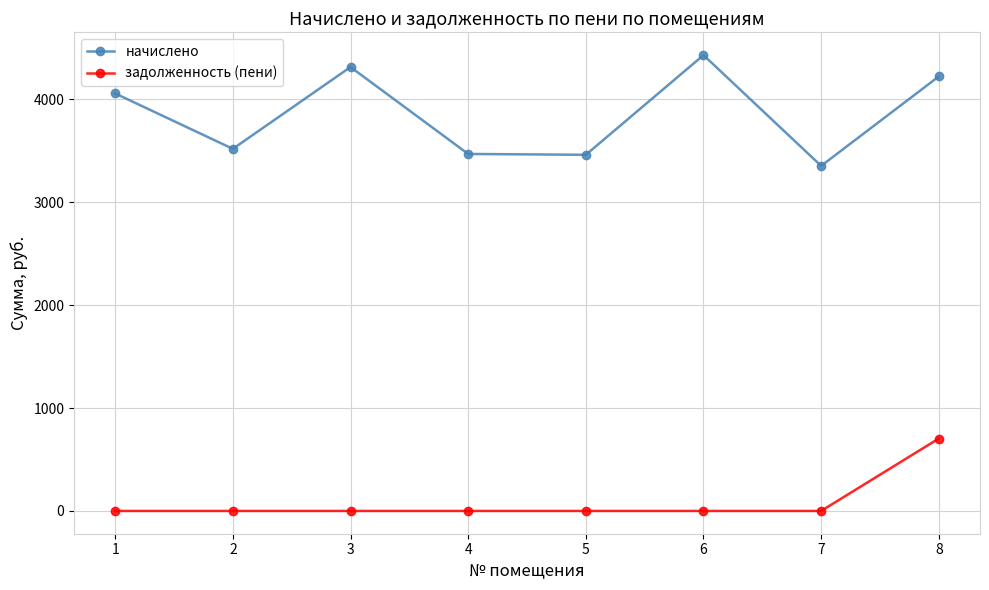

True or false: начислено and задолженность (пени) intersect in this chart.

False